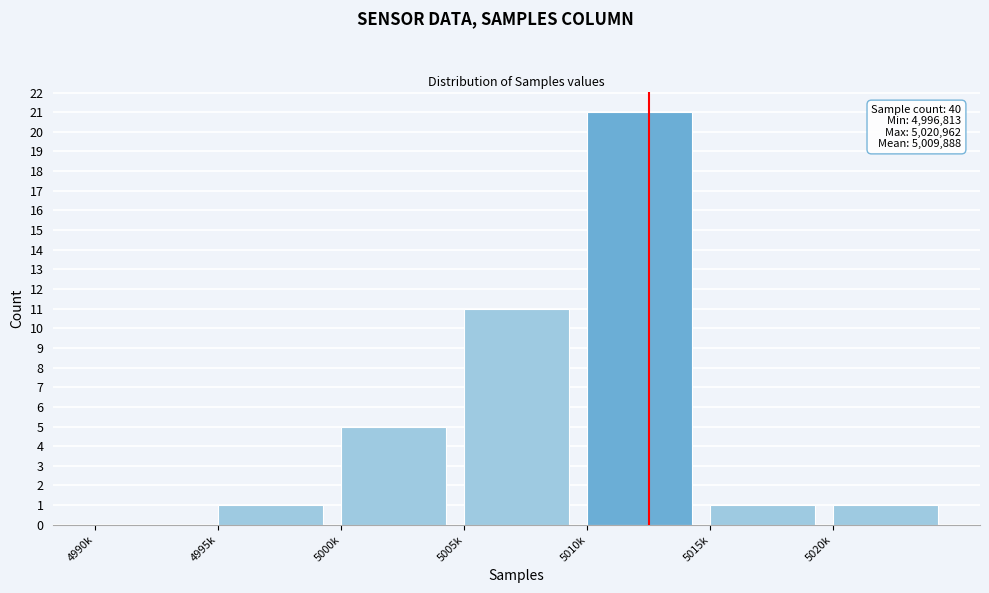

Reading right to left, list all the values displayed in this chart.

5020k=1	5015k=1	5010k=21	5005k=11	5000k=5	4995k=1	4990k=0